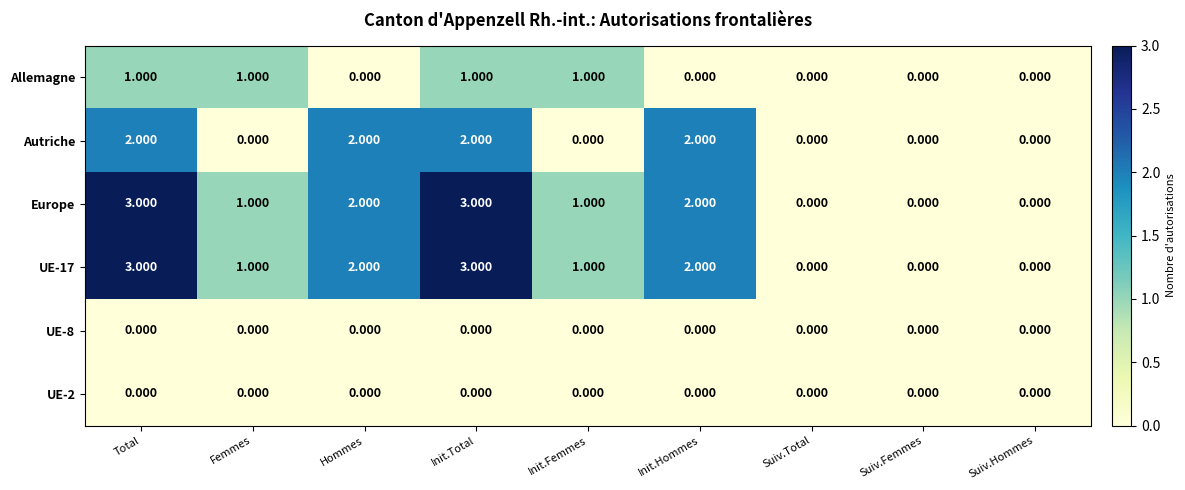

Which series changed the most between Hommes and Init.Femmes?

Autriche